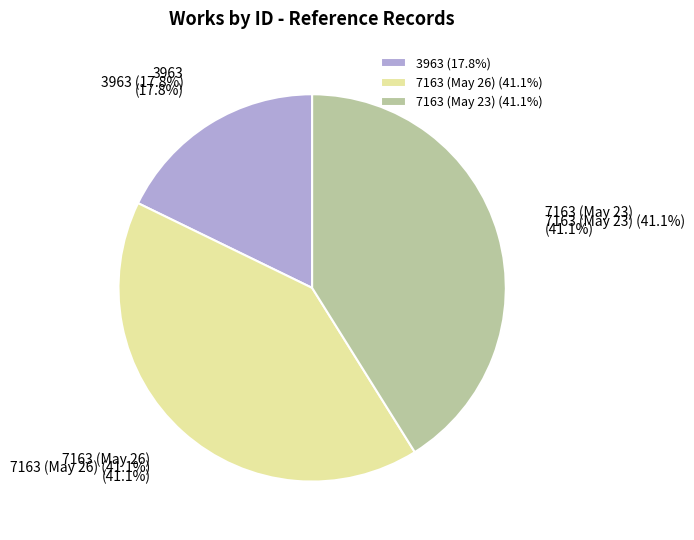

To the nearest percent, what portion does 3963 represent?

18%